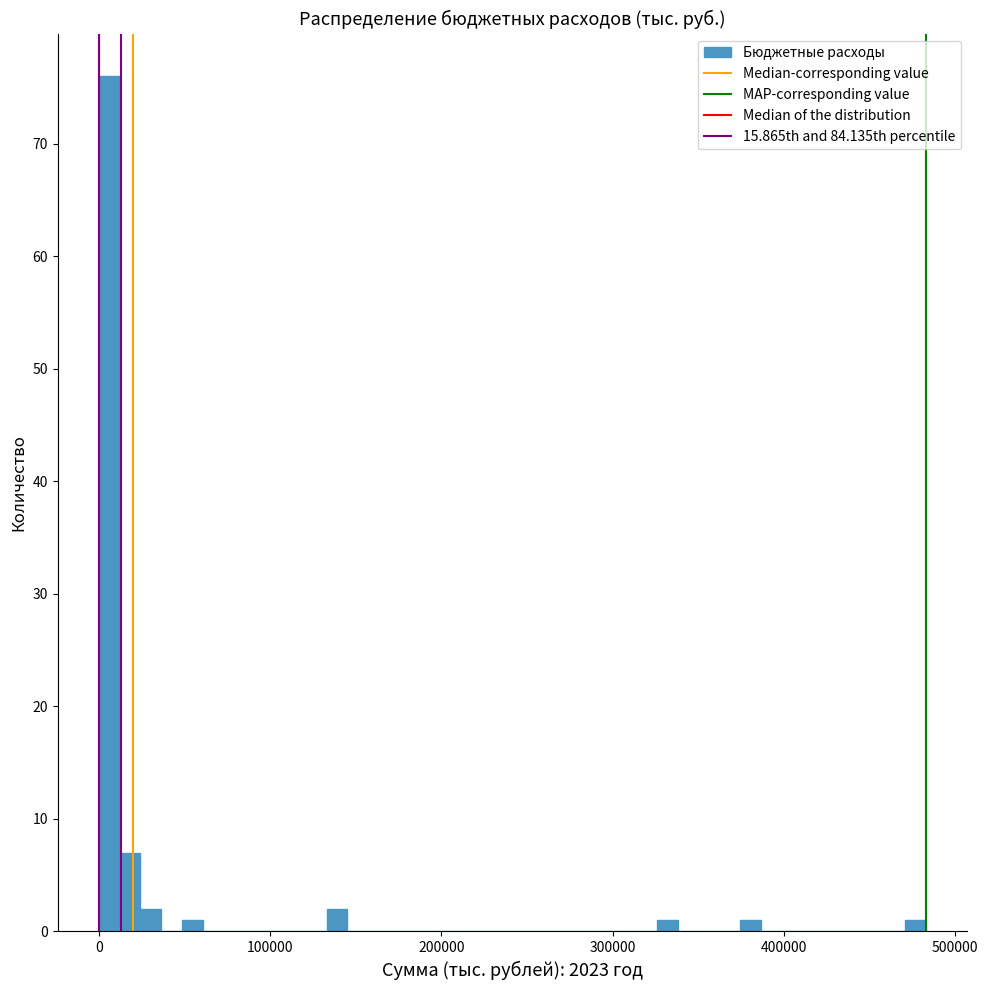

Read against the x-axis, roughly where is the centre of the tallest bar?

10000